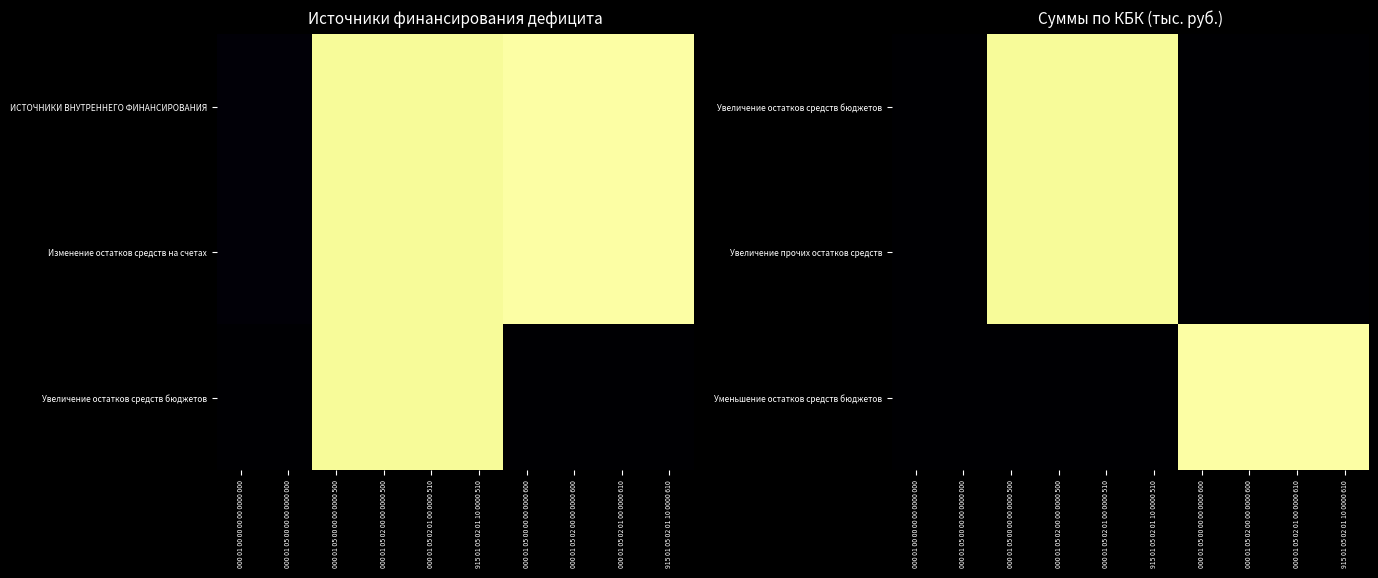

What is the total value across all series at 000 01 05 02 01 00 0000 610?

5167.3